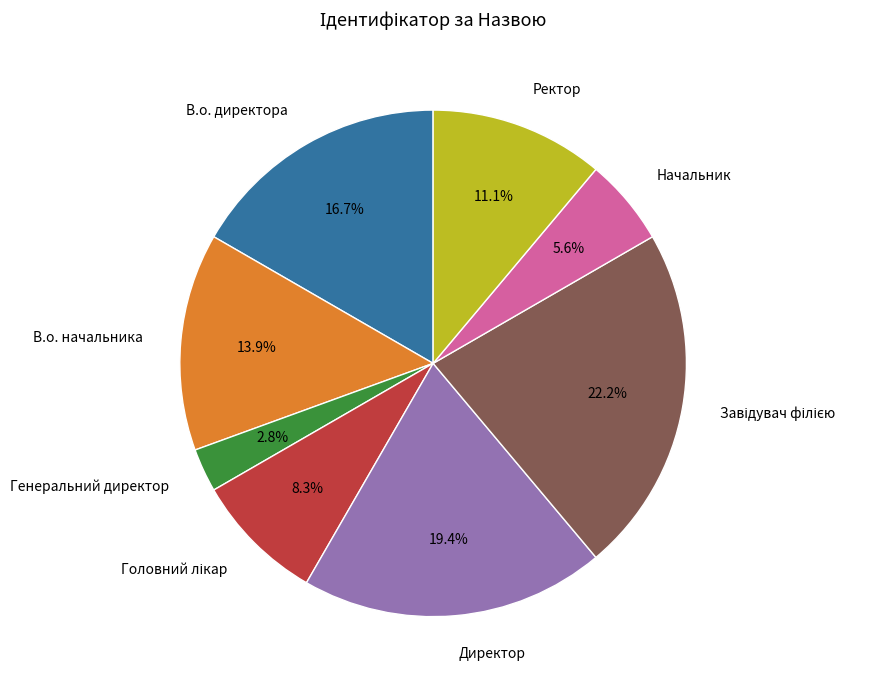

Is the sum of В.о. начальника and В.о. директора greater than half?

No